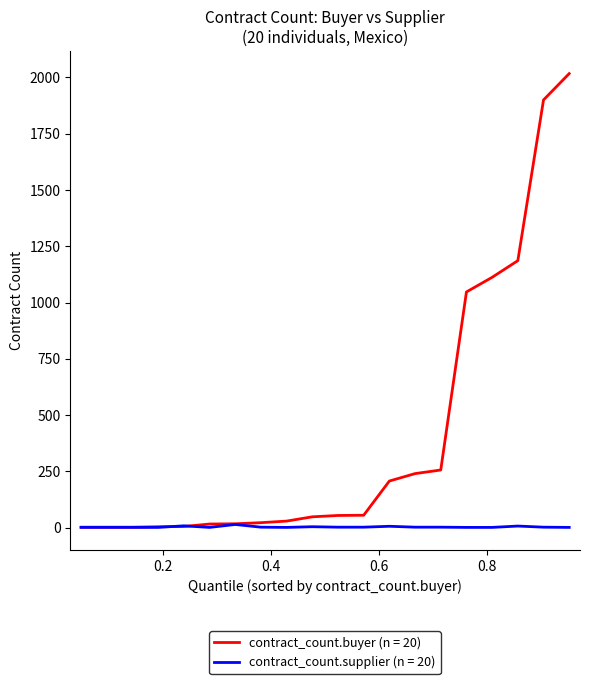

What is the greatest value displayed?

2017